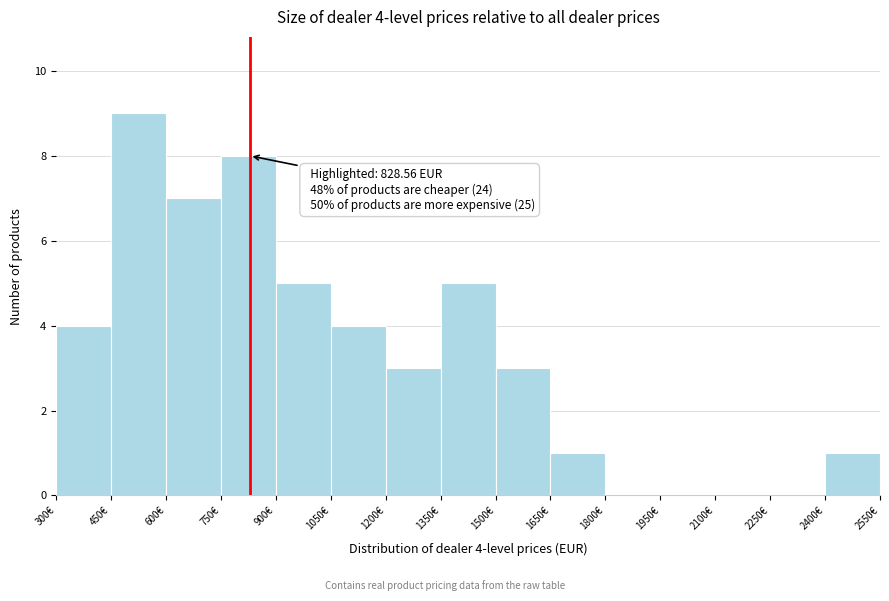

Which range on the x-axis has the tallest bar?

450 to 600